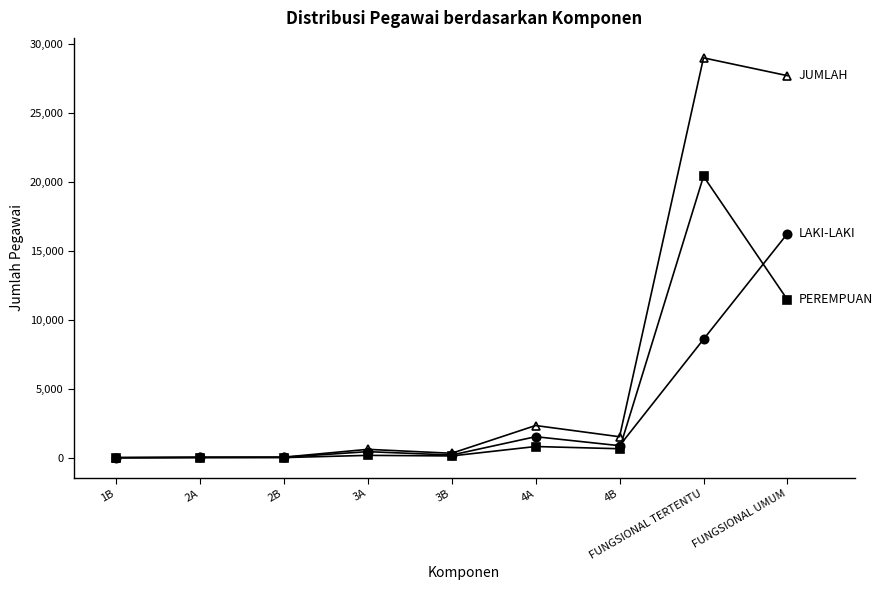

What is the label of the 7th point from the right?

2B